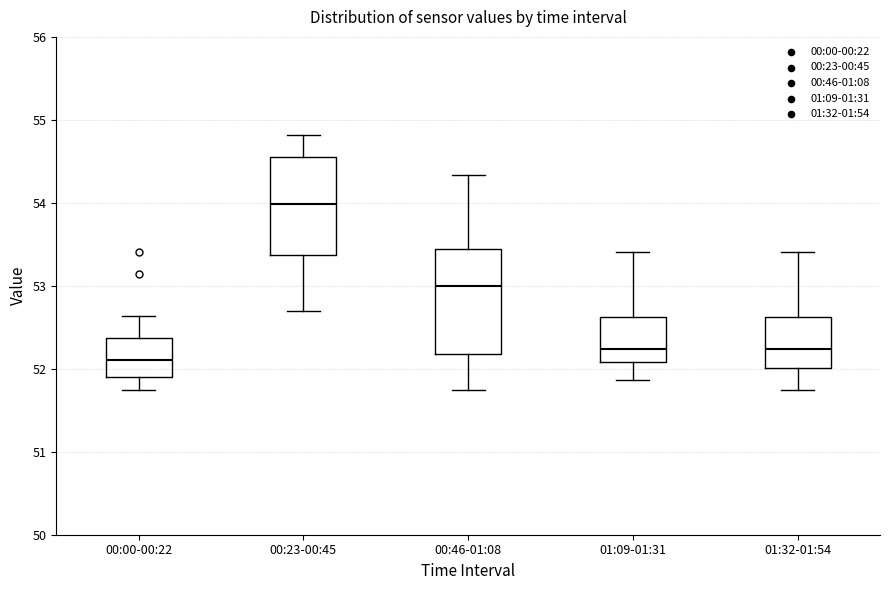

Reading left to right, read every box against the y-axis: the position of its median line, the range the box covers, and the ends of its whiskers. The values are not printed on the chart, so give them approximately, as read against the axis.

00:00-00:22: median 52.1, box 51.9 to 52.4, whiskers 51.8 to 52.6
00:23-00:45: median 54.0, box 53.4 to 54.6, whiskers 52.7 to 54.8
00:46-01:08: median 53.0, box 52.2 to 53.4, whiskers 51.8 to 54.3
01:09-01:31: median 52.2, box 52.1 to 52.6, whiskers 51.9 to 53.4
01:32-01:54: median 52.2, box 52.0 to 52.6, whiskers 51.8 to 53.4